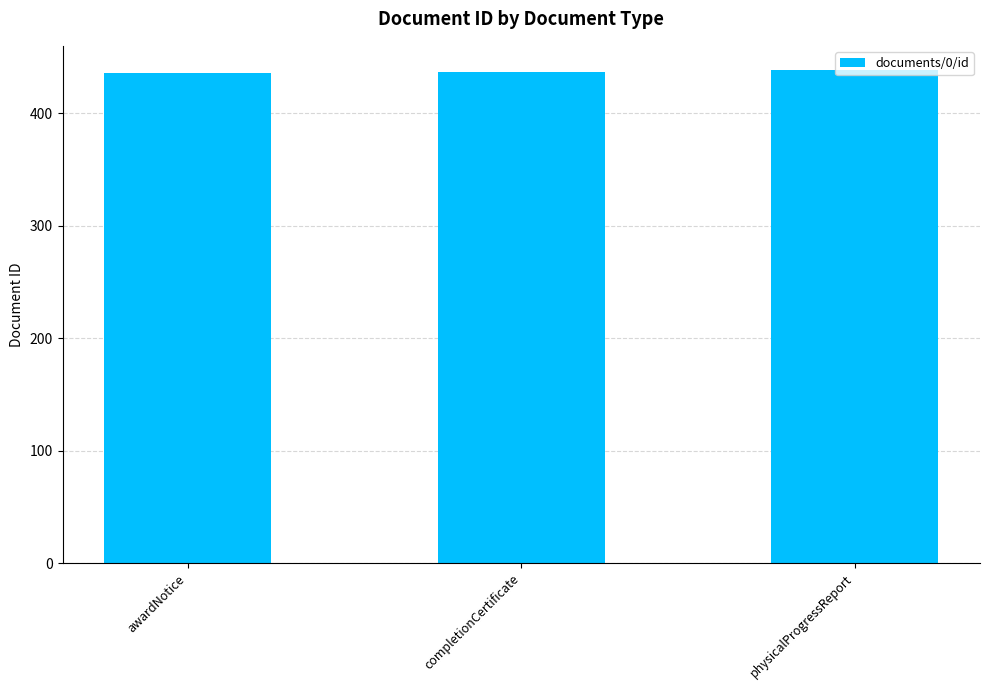

What is the average value?

437